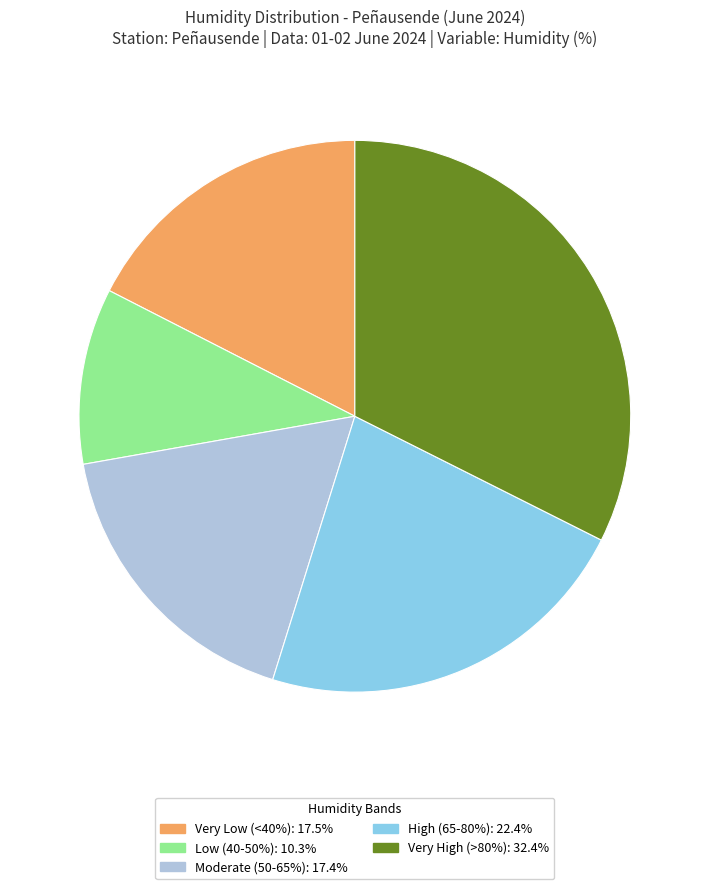

How many slices are in this pie chart?

5